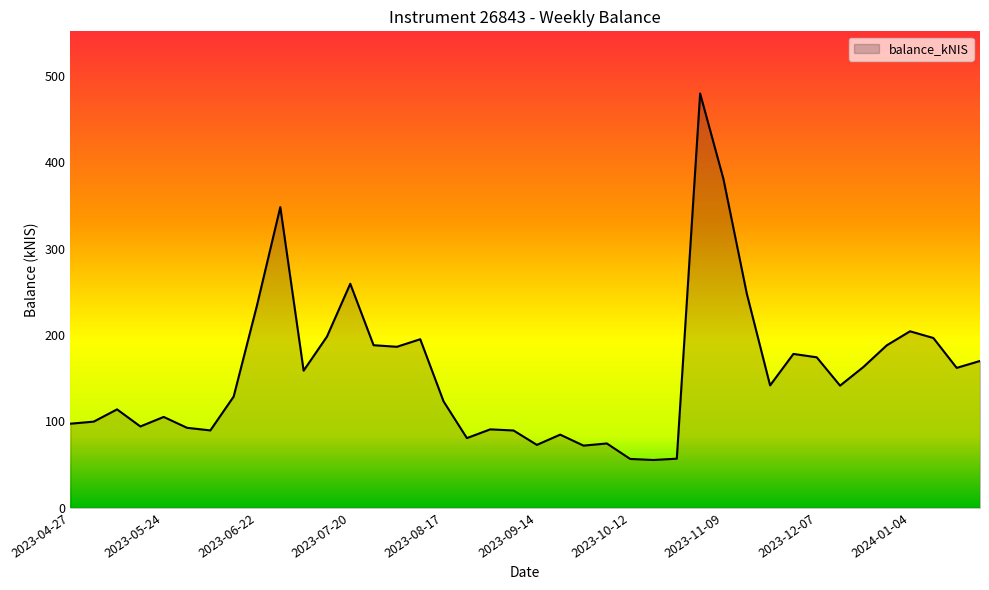

What is the minimum value shown in the chart?

55.3